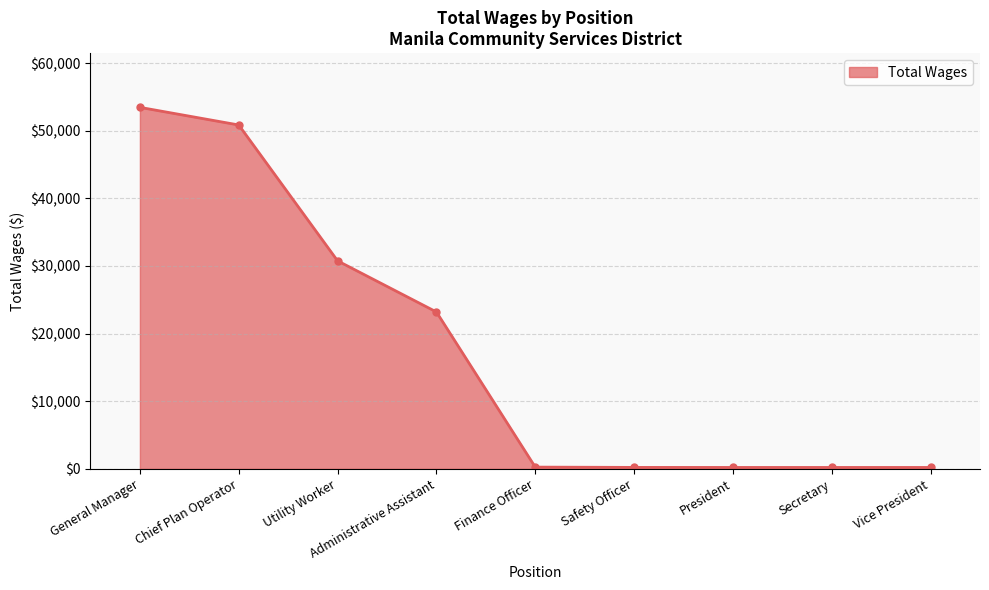

The chart shows a value of 82861 at General Manager. True or false?

False